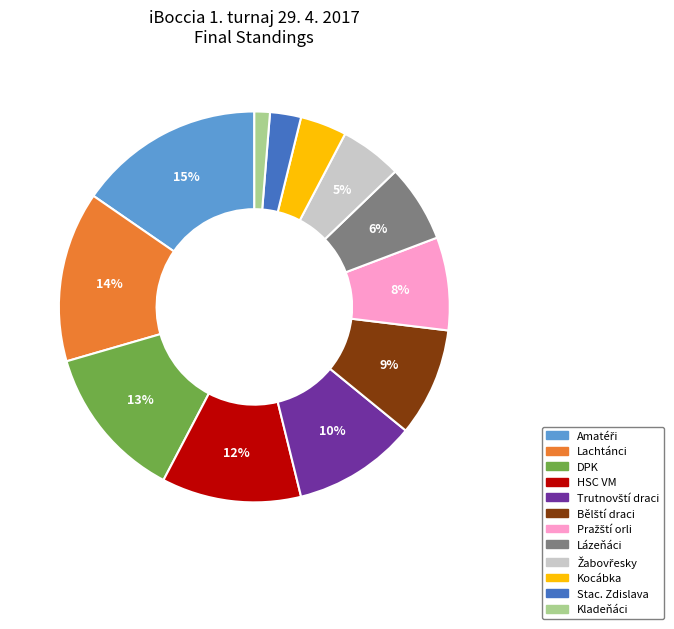

Count the number of slices in the pie.

12